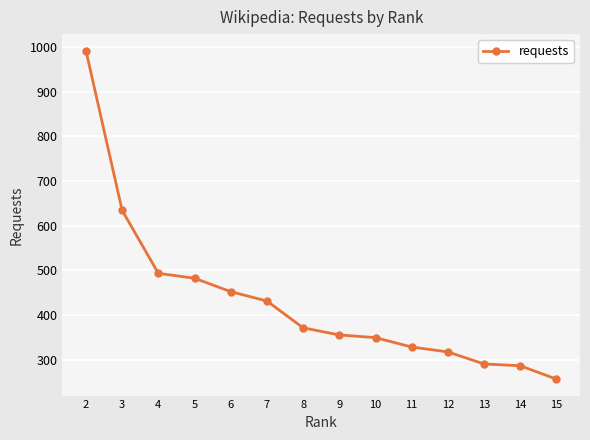

Where does the data first go above 371?

2